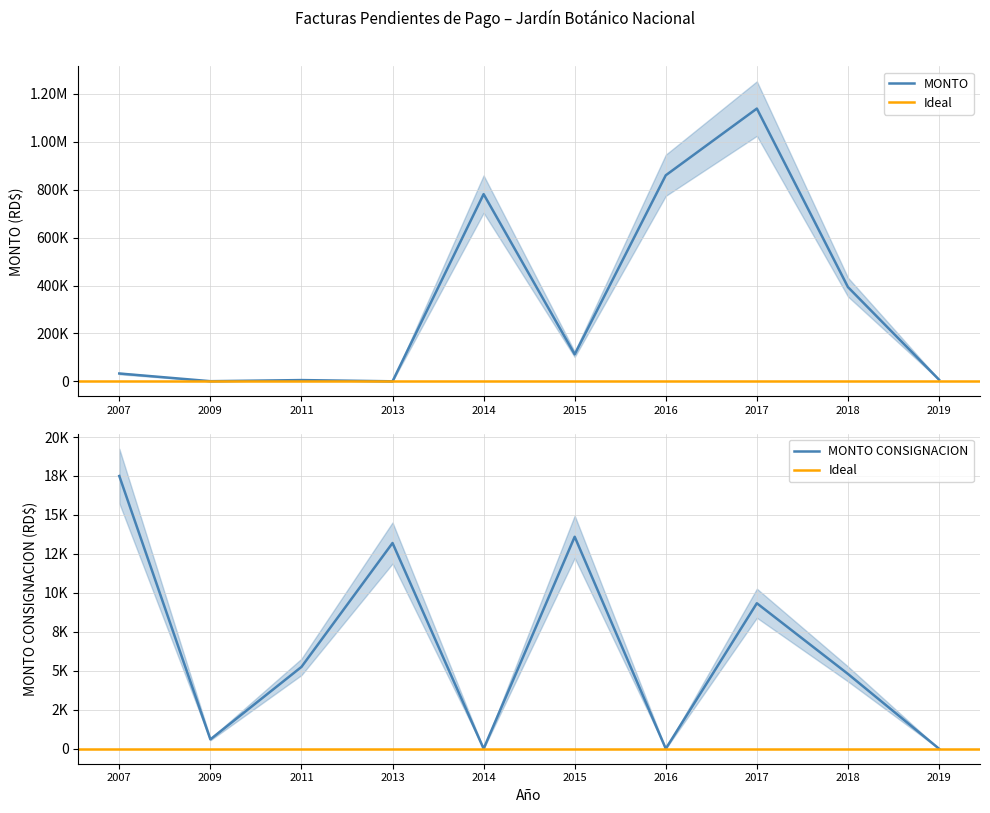

Reading right to left, list all the values displayed in this chart.

MONTO: 2019=6964.3	2018=393487.2	2017=1138452.0	2016=860057.7	2015=112688.0	2014=781428.7	2013=150.0	2011=5250.0	2009=600.0	2007=32746.9
MONTO CONSIGNACION: 2019=0.0	2018=4800.0	2017=9335.0	2016=0.0	2015=13600.0	2014=0.0	2013=13200.0	2011=5250.0	2009=600.0	2007=17500.0